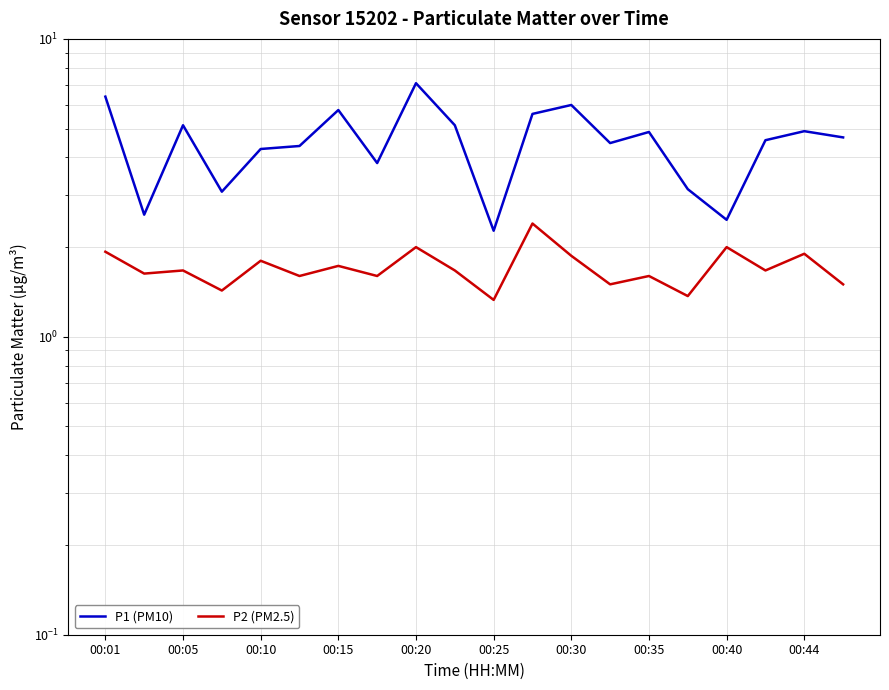

True or false: P2 (PM2.5) and P1 (PM10) intersect in this chart.

False